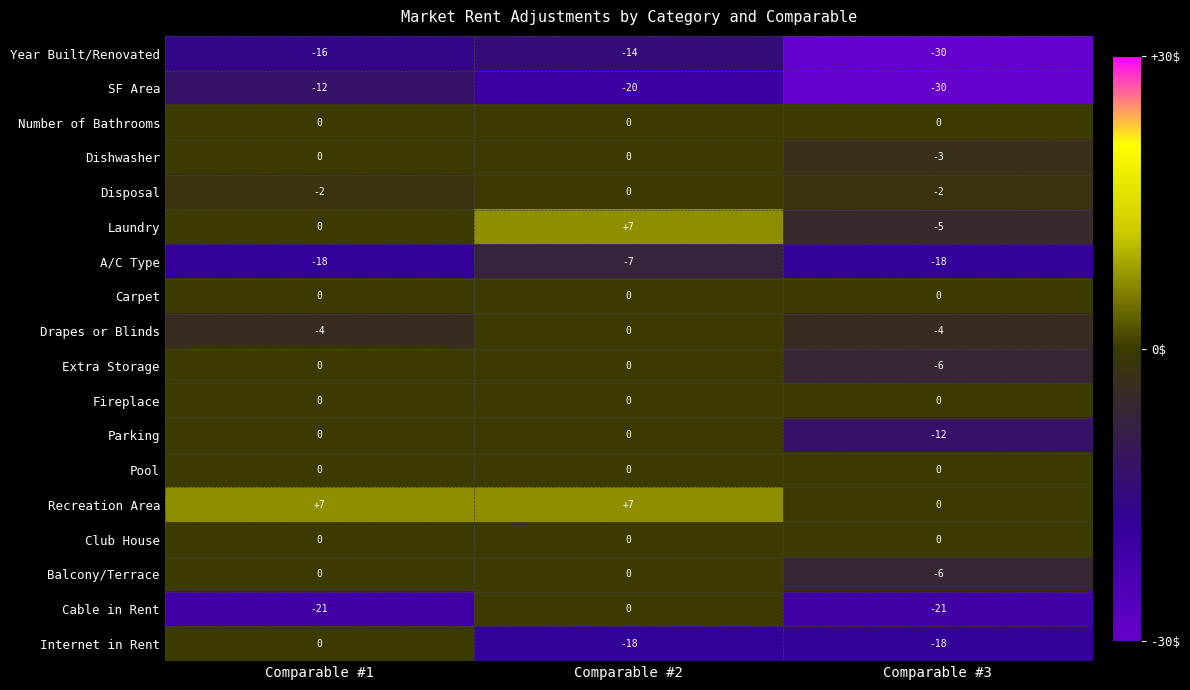

What is the maximum value shown in the chart?

7